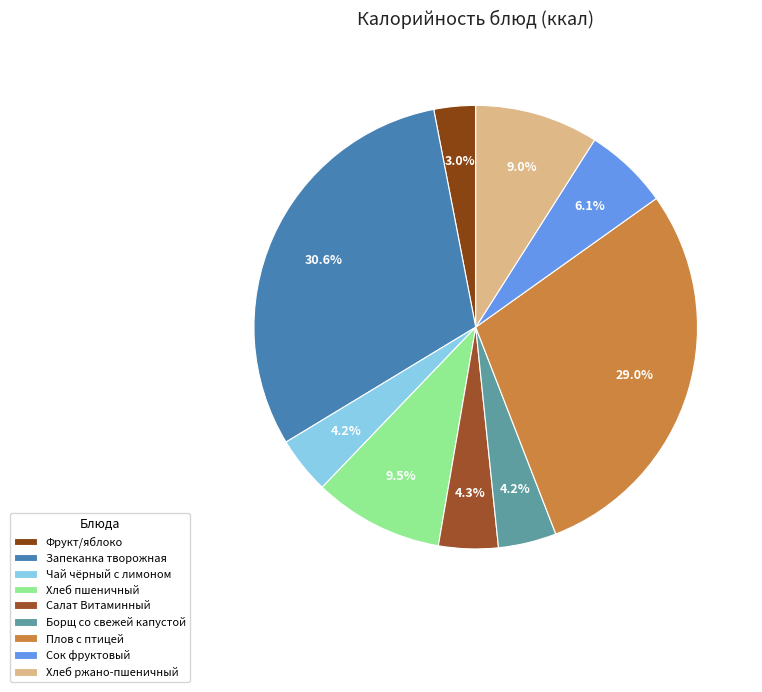

Is there a majority slice in this chart?

No